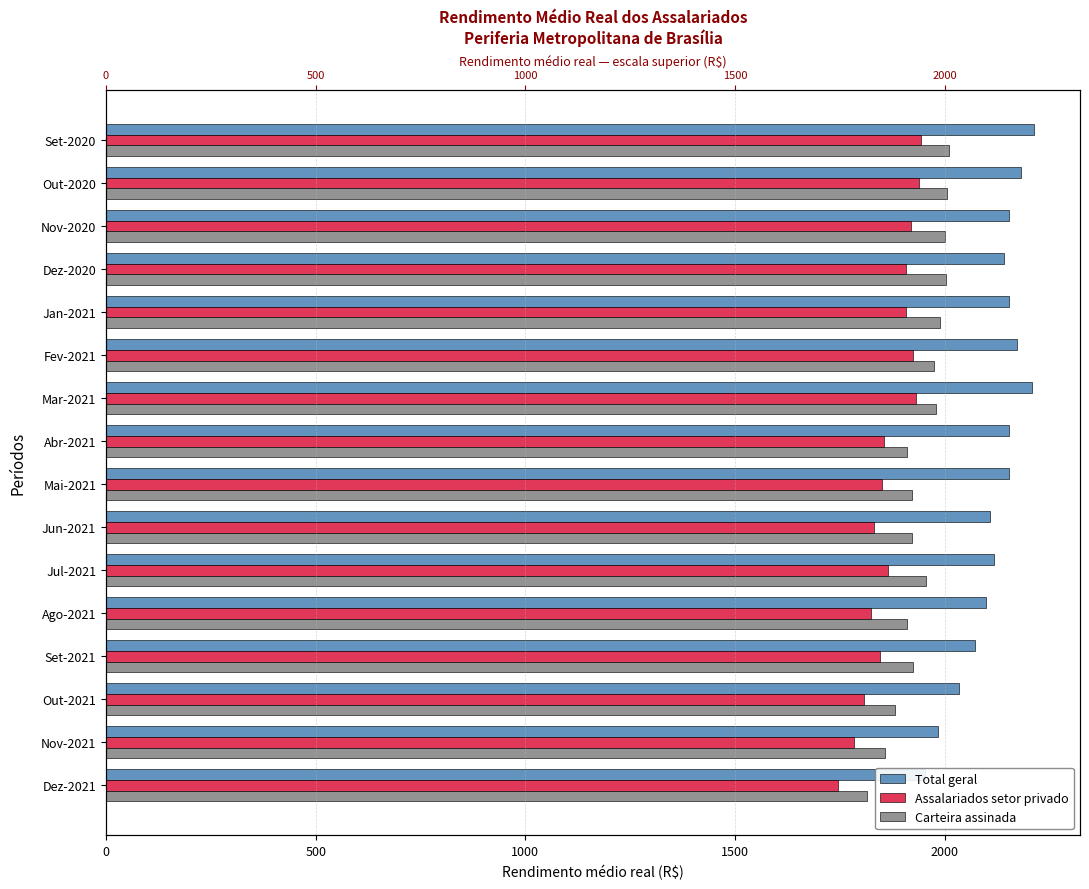

The Carteira assinada series shows 938.7 at Jan-2021. True or false?

False